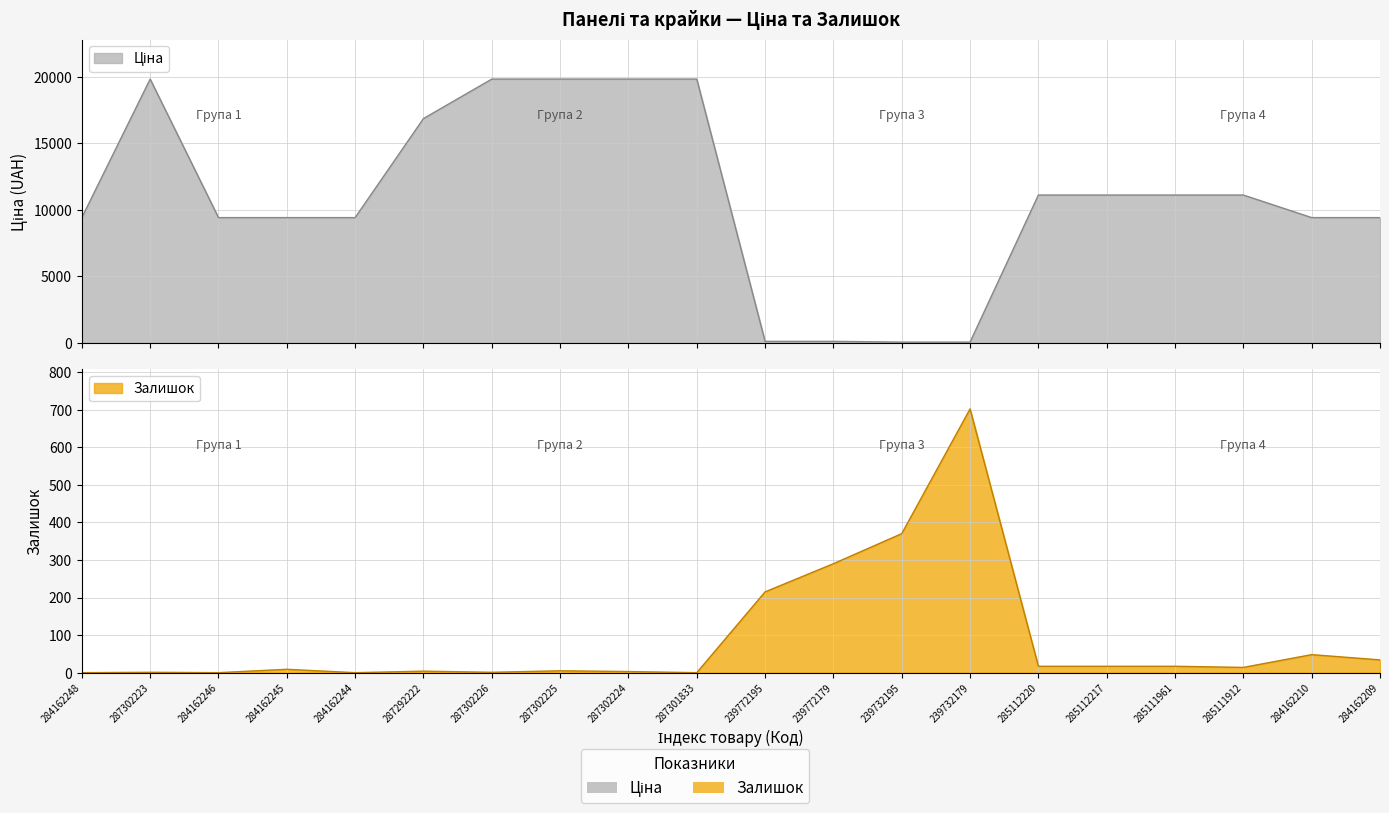

The value of Залишок at 284162248 is 0.0. True or false?

True